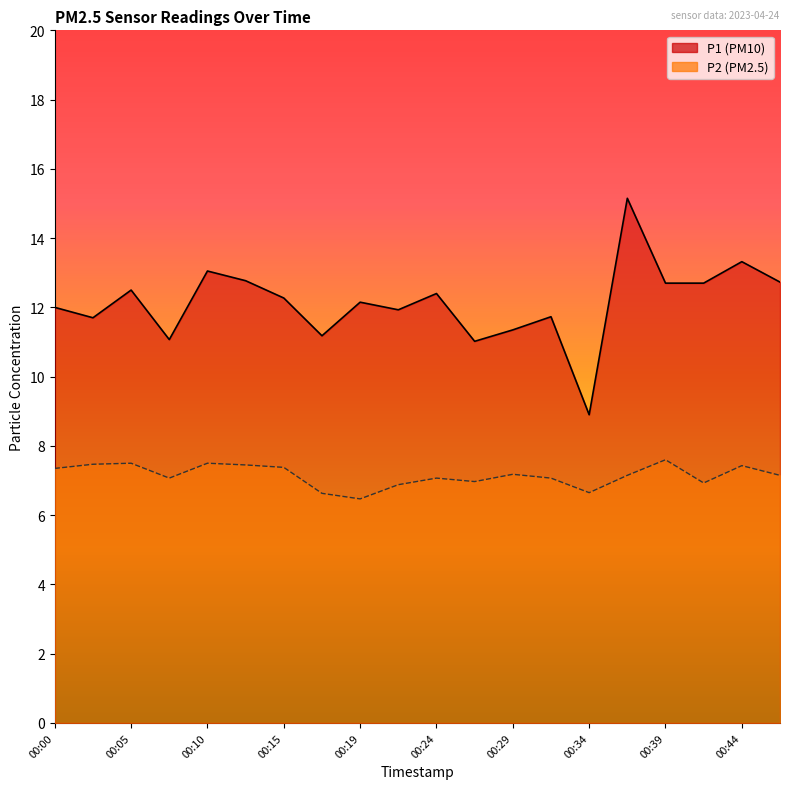

Reading right to left, extract all data points from this chart.

P1: 00:46=12.7	00:44=13.3	00:41=12.7	00:39=12.7	00:37=15.2	00:34=8.9	00:32=11.7	00:29=11.3	00:27=11.0	00:24=12.4	00:22=11.9	00:19=12.2	00:17=11.2	00:15=12.3	00:12=12.8	00:10=13.1	00:07=11.1	00:05=12.5	00:02=11.7	00:00=12.0
P2: 00:46=7.2	00:44=7.4	00:41=6.9	00:39=7.6	00:37=7.2	00:34=6.7	00:32=7.1	00:29=7.2	00:27=7.0	00:24=7.1	00:22=6.9	00:19=6.5	00:17=6.6	00:15=7.4	00:12=7.5	00:10=7.5	00:07=7.1	00:05=7.5	00:02=7.5	00:00=7.3